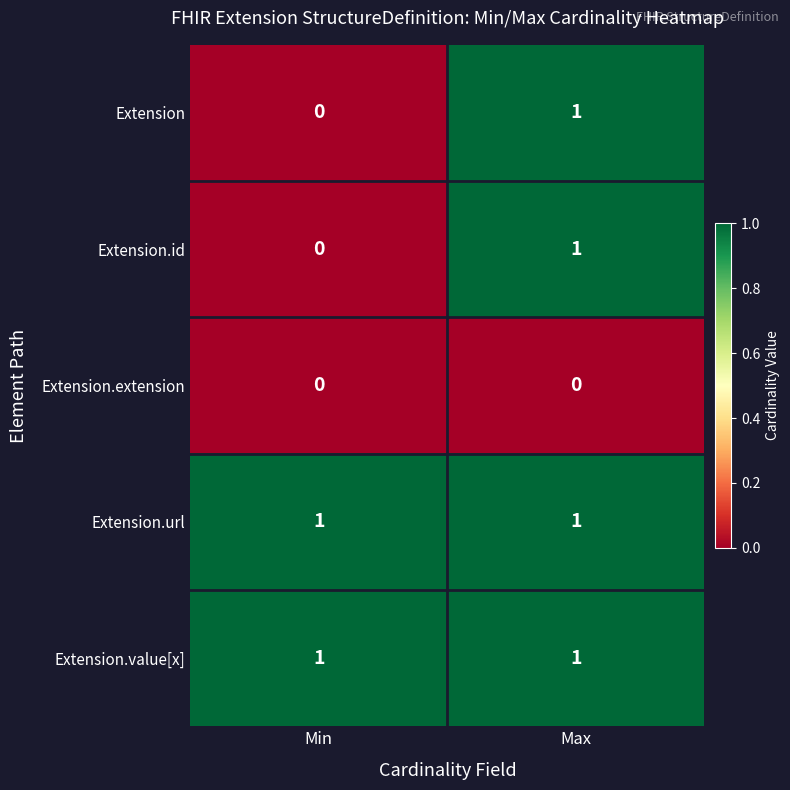

What is the spread (max minus min) of values at Max?

1